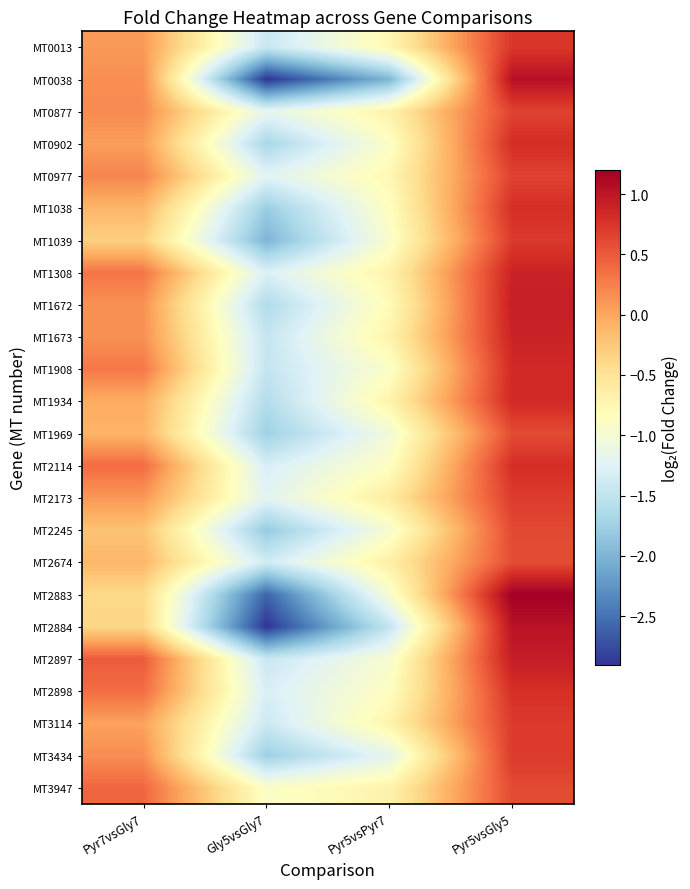

What is the total value across all series at Pyr5vsGly5?

19.1